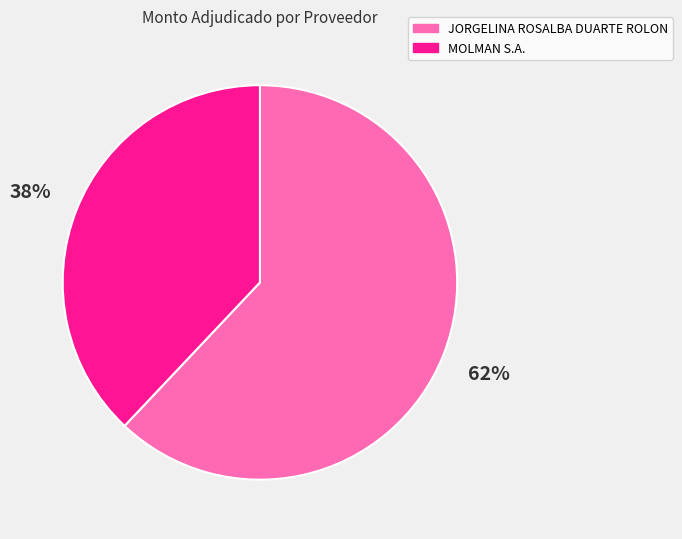

To the nearest percent, what is the difference between the MOLMAN S.A. and JORGELINA ROSALBA DUARTE ROLON slice percentages?

24%